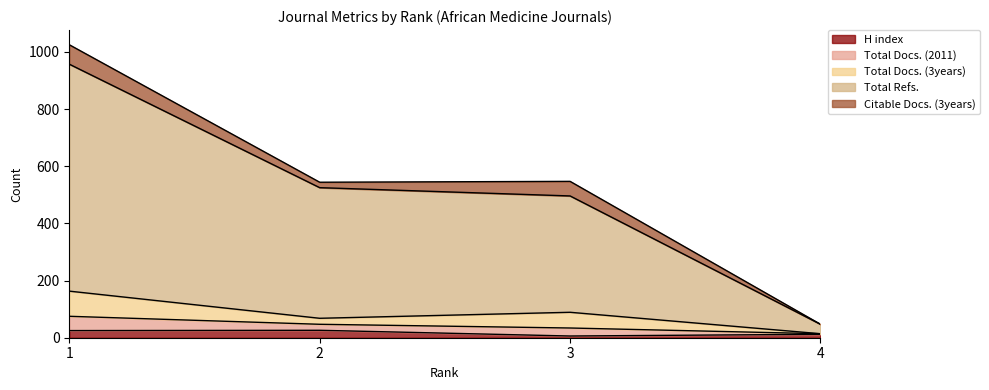

What are all the series names shown in the legend?

H index, Total Docs. (2011), Total Docs. (3years), Total Refs., Citable Docs. (3years)